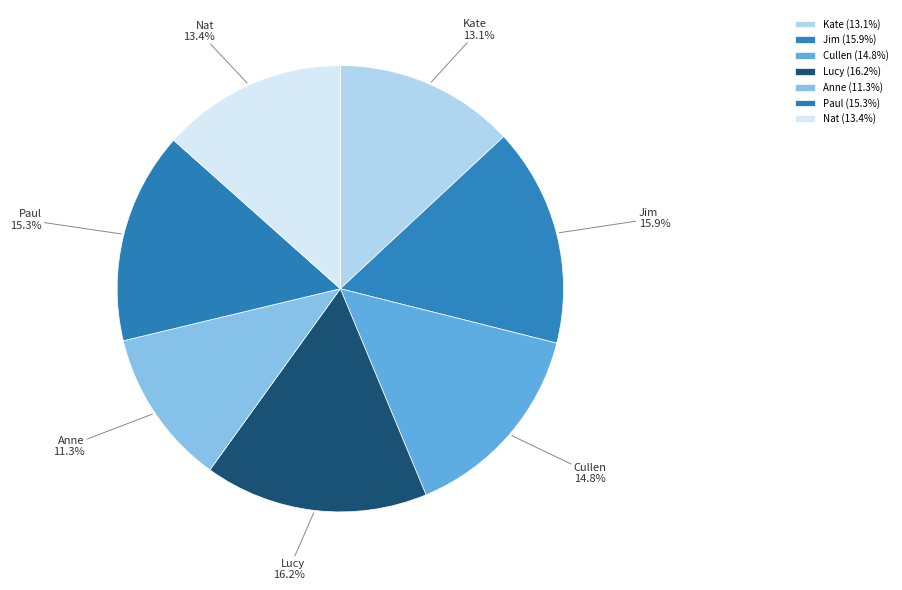

Is Jim the majority of the pie?

No